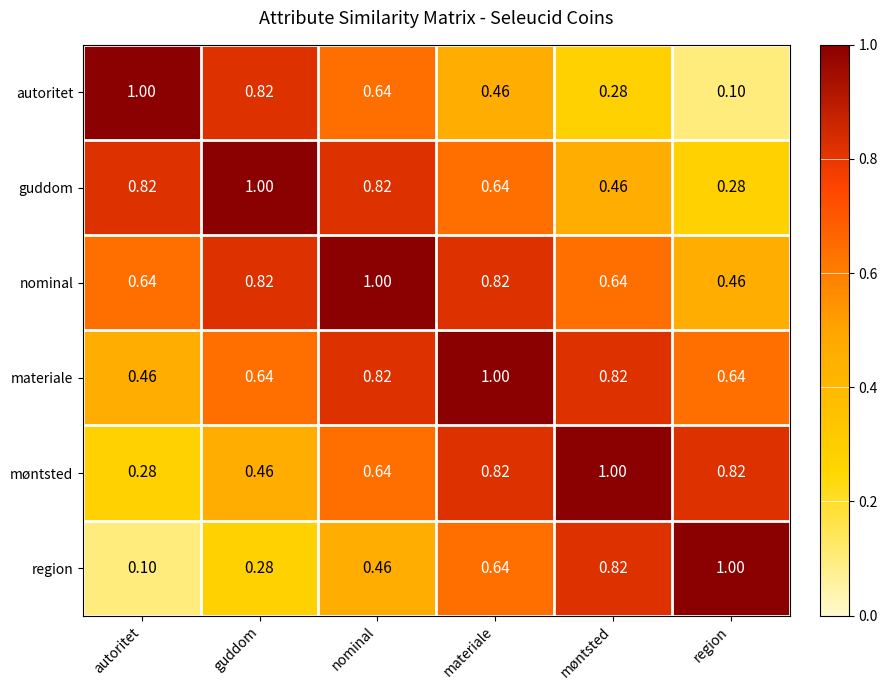

At which label is region closest to 0?

autoritet